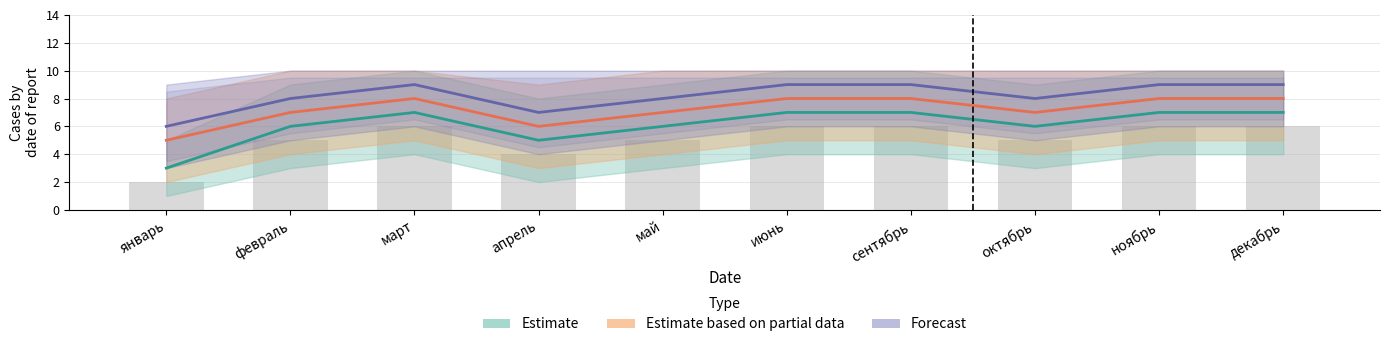

What is the value of the Forecast_line bar at the 4th from the left?

7